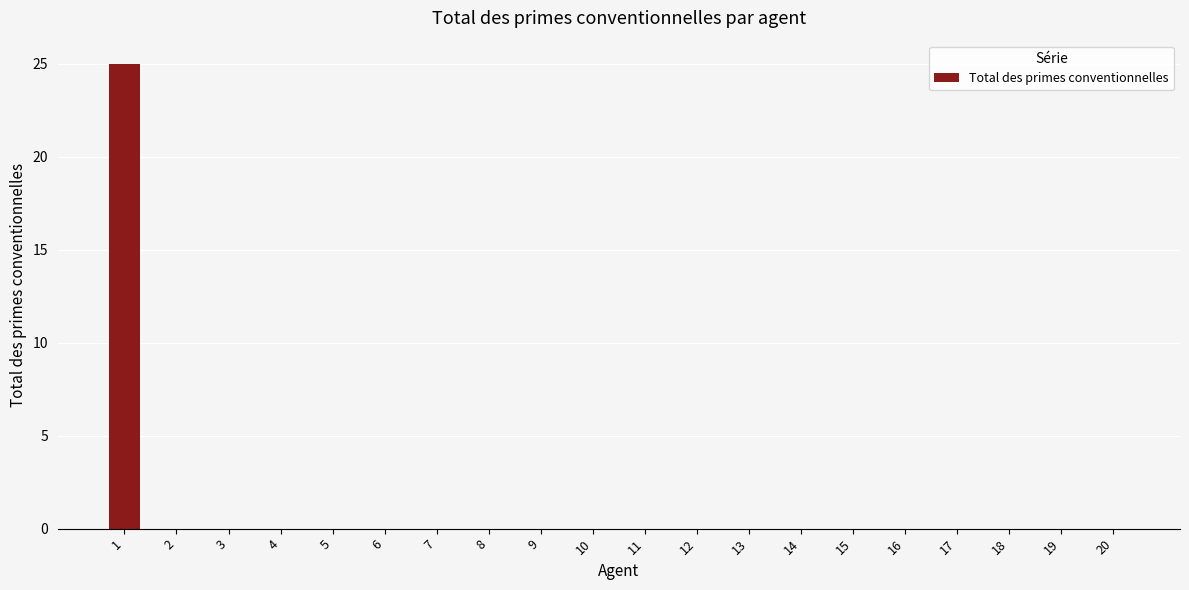

Are the bars horizontal?

No